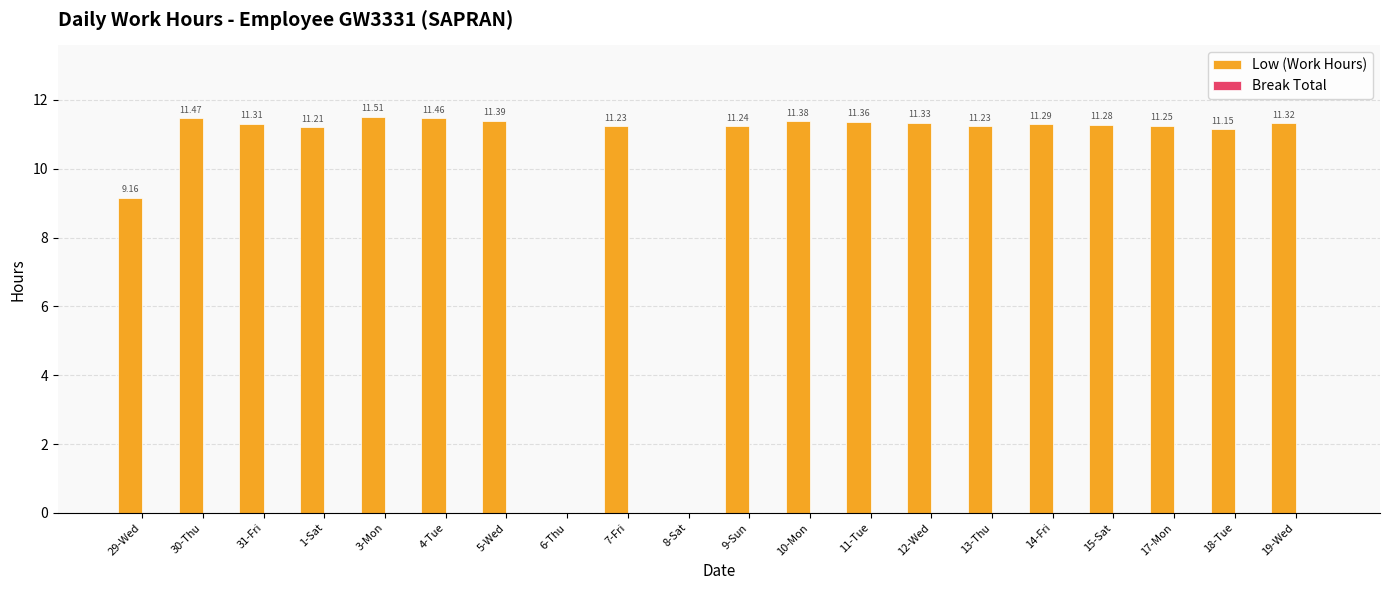

What is the sum of the values at 18-Tue and 9-Sun?

22.4